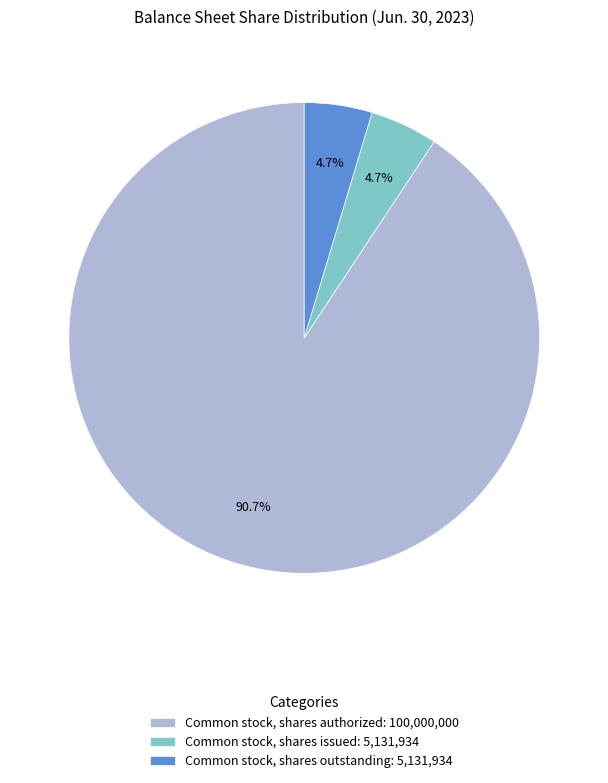

Does Common stock, shares issued: 5,131,934 account for over 50% of the chart?

No